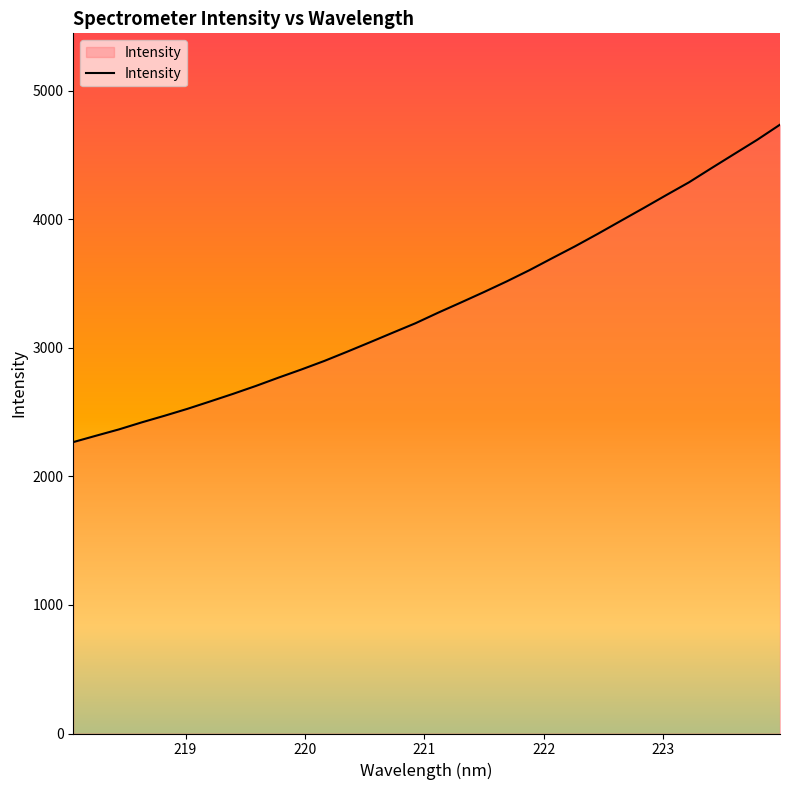

Does the chart have visible grid lines?

No